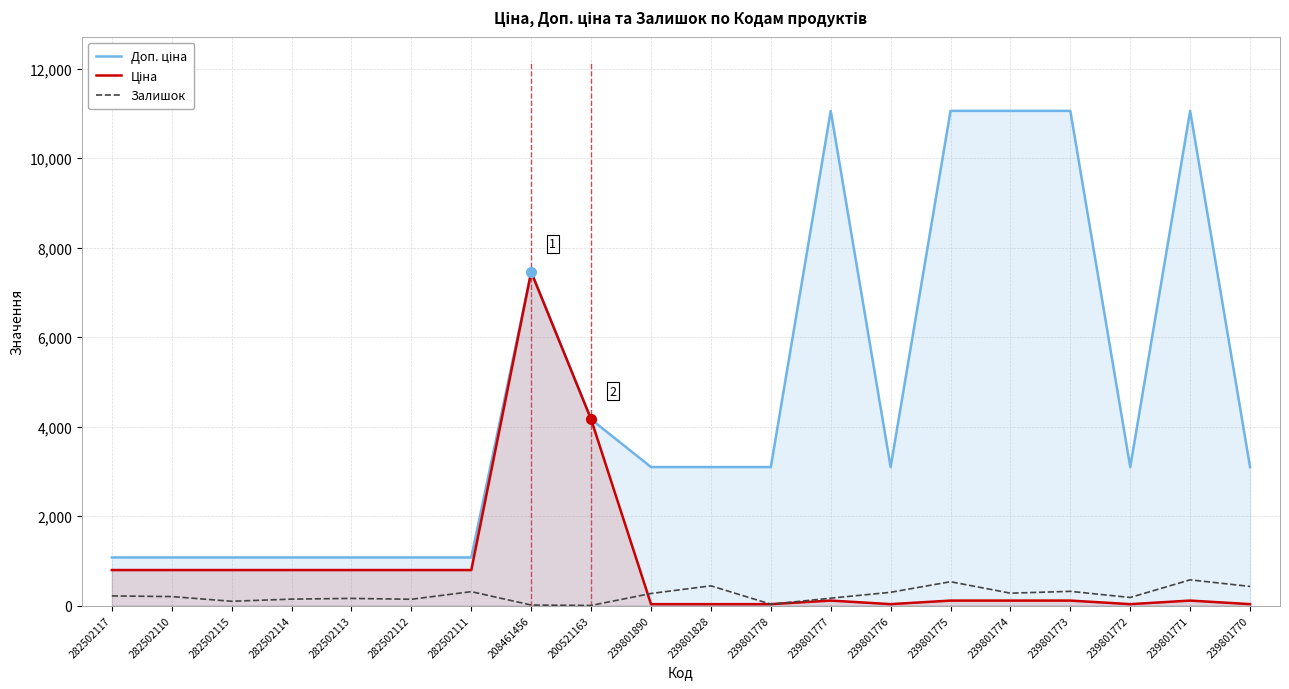

Is it true that Доп. ціна equals 7453.8 at 208461456?

True